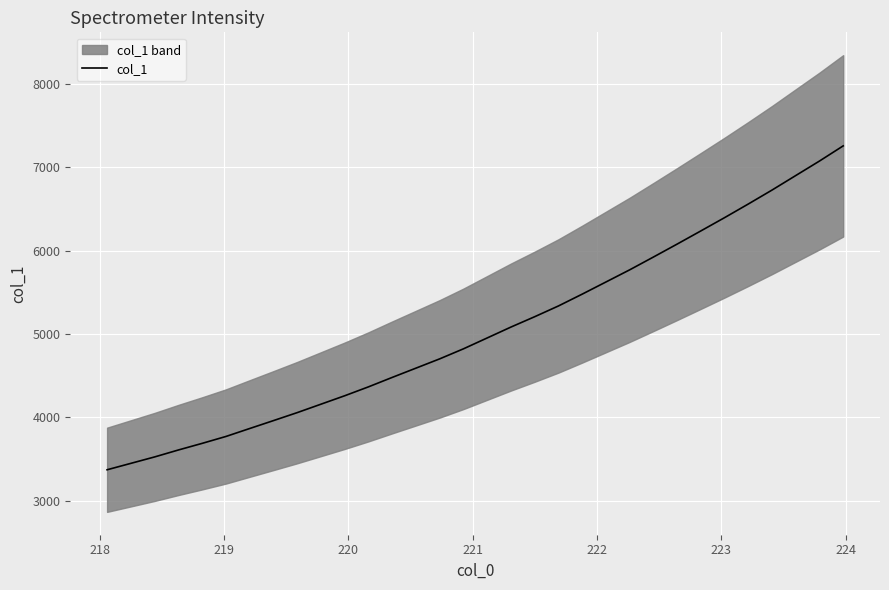

What is the average value?

5039.2